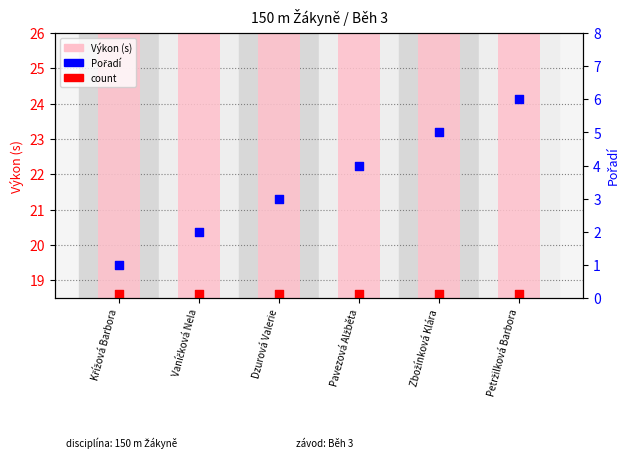

What is the total value across all series at Křížová Barbora?

38.8